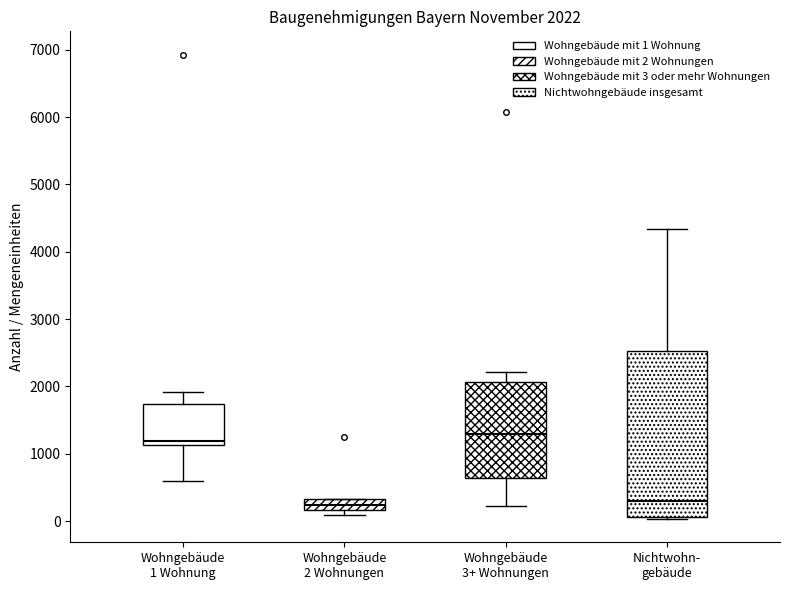

Comparing the boxes themselves (not the whiskers), which one is the tallest?

Nichtwohn- gebäude